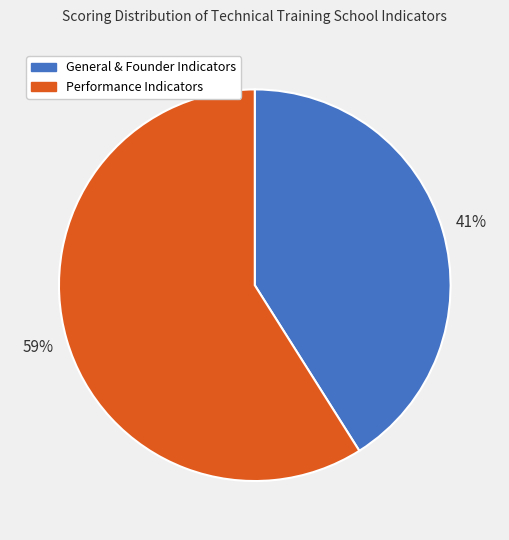

Combined, do General & Founder Indicators and Performance Indicators account for over 50%?

Yes